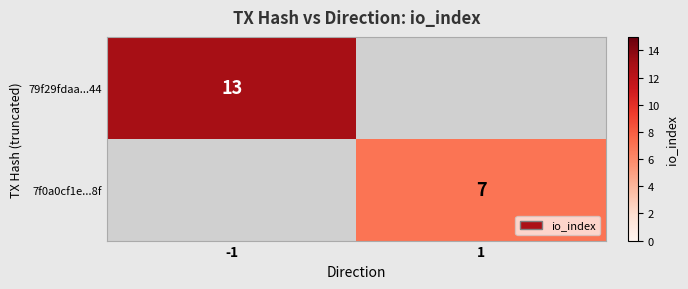

True or false: 79f29fdaa...44 has a value of 13 at -1.

True